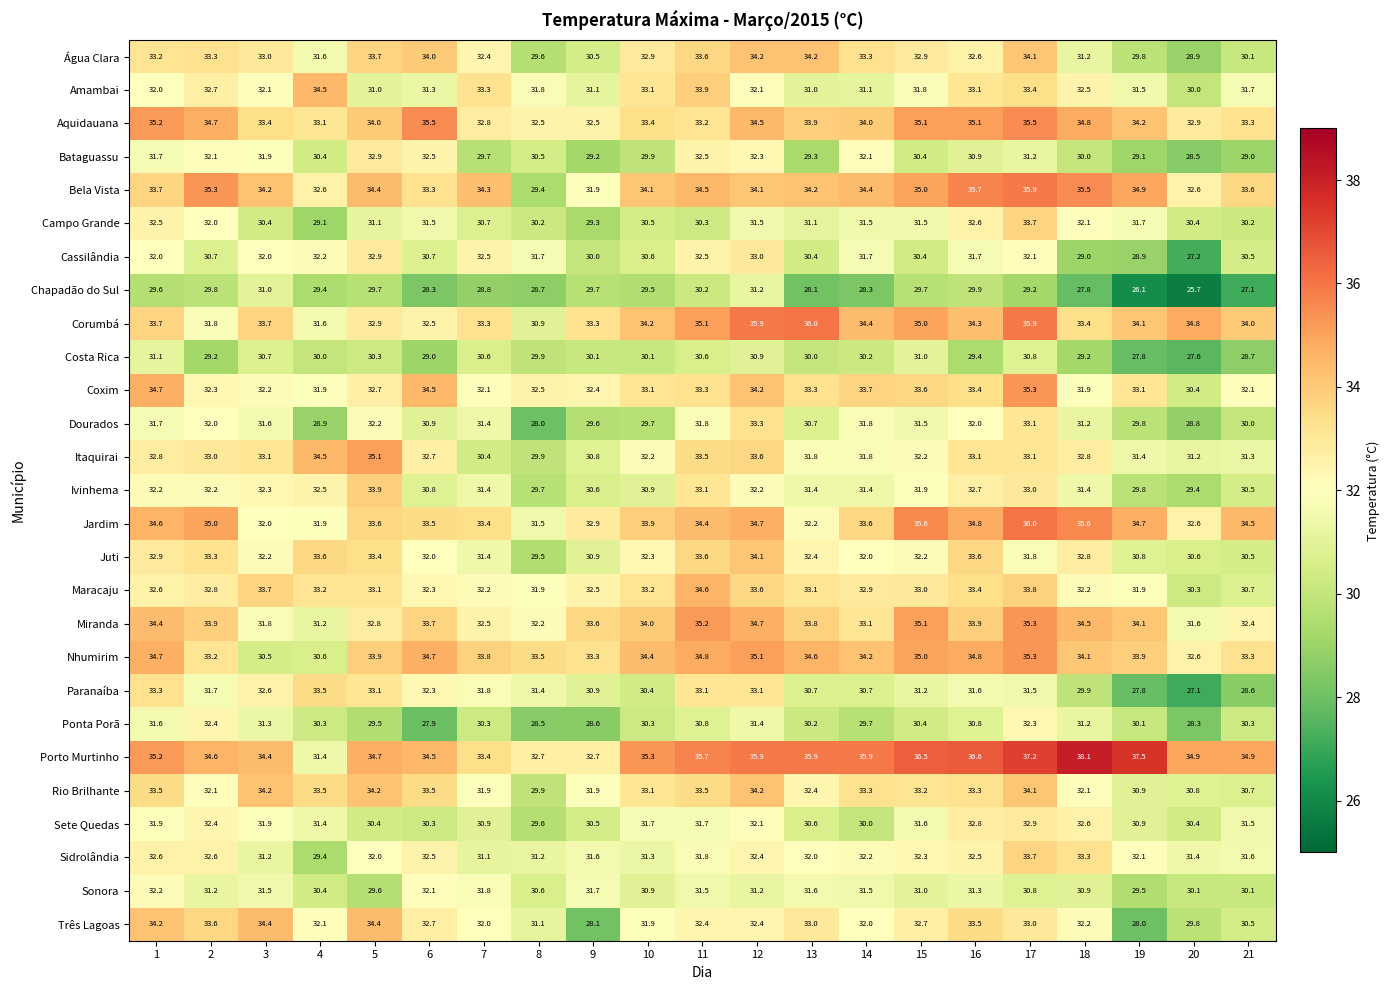

True or false: Rio Brilhante has a value of 15.8 at 6.

False